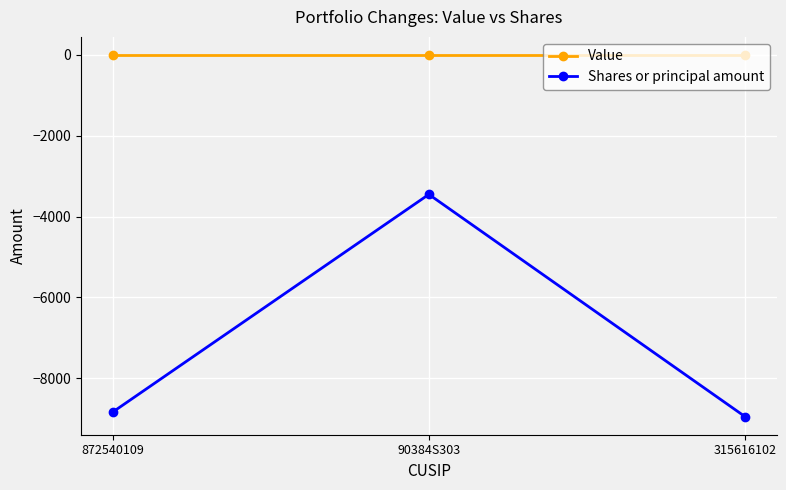

What is the difference between the maximum and minimum values in the Shares or principal amount series?

5500